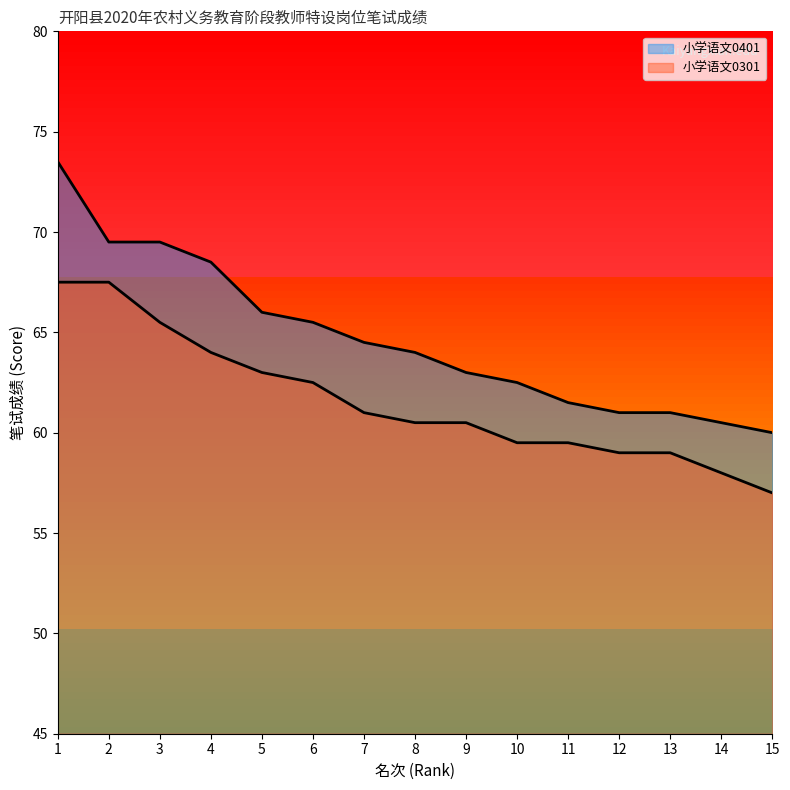

What is the total value across all series at 2?

137.0